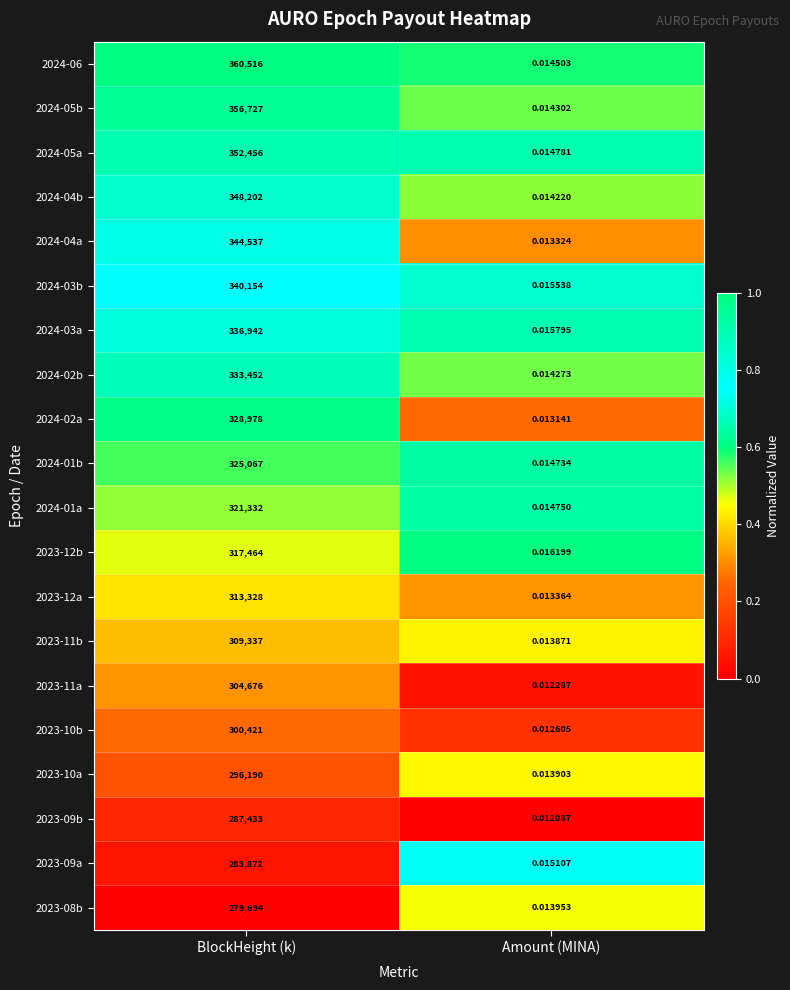

At BlockHeight (k), list the series in order from smallest to largest.

2023-08b, 2023-09a, 2023-09b, 2023-10a, 2023-10b, 2023-11a, 2023-11b, 2023-12a, 2023-12b, 2024-01a, 2024-01b, 2024-02a, 2024-02b, 2024-03a, 2024-03b, 2024-04a, 2024-04b, 2024-05a, 2024-05b, 2024-06